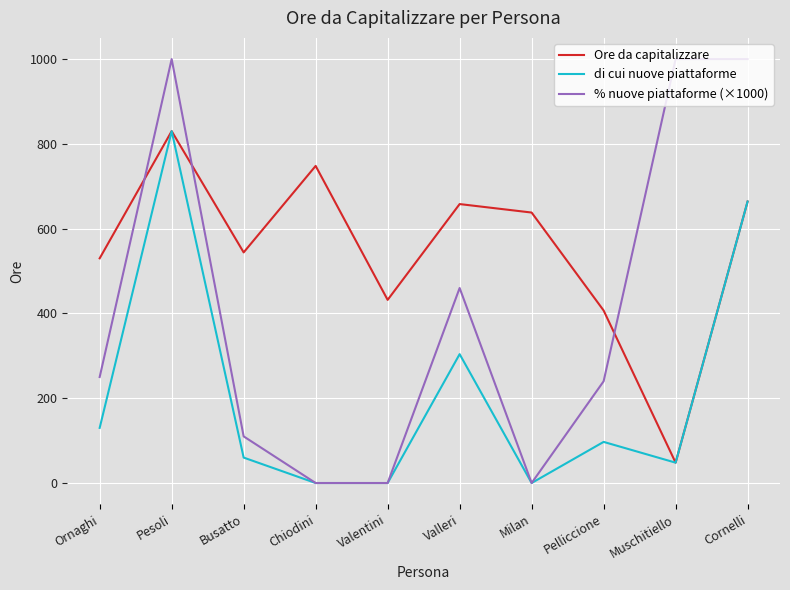

What is the highest value of the % nuove piattaforme (×1000) series?

1000